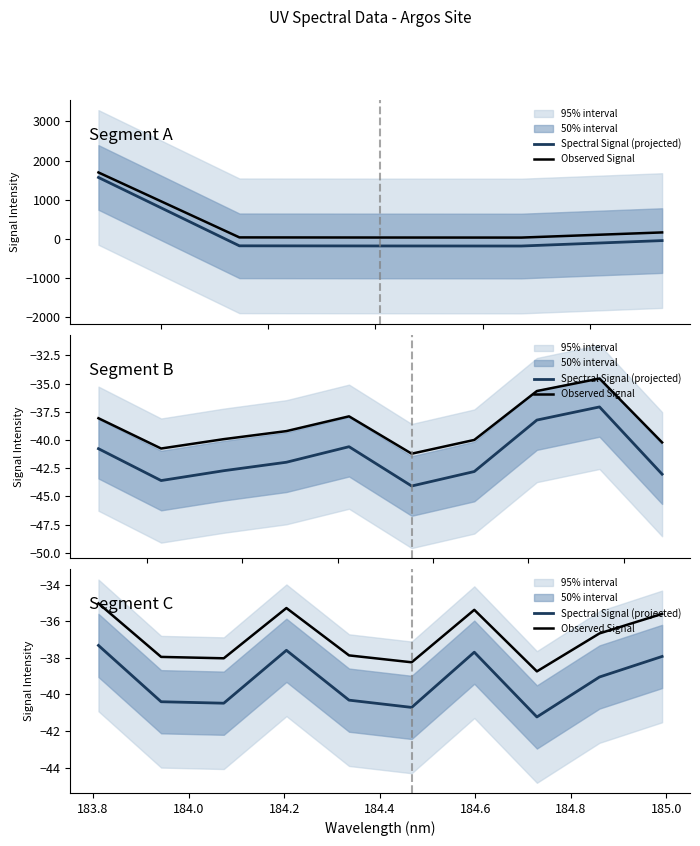

What is the total value across all series at 185.0?

-80.0